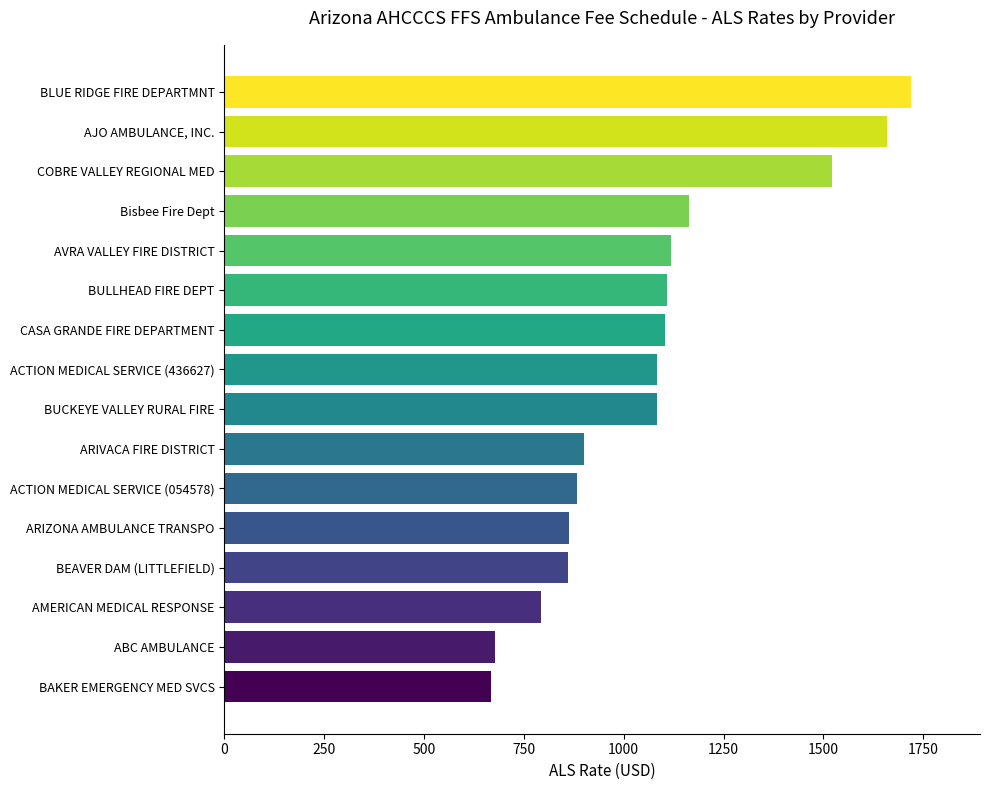

The value at ACTION MEDICAL SERVICE (054578) is 604.6. True or false?

False